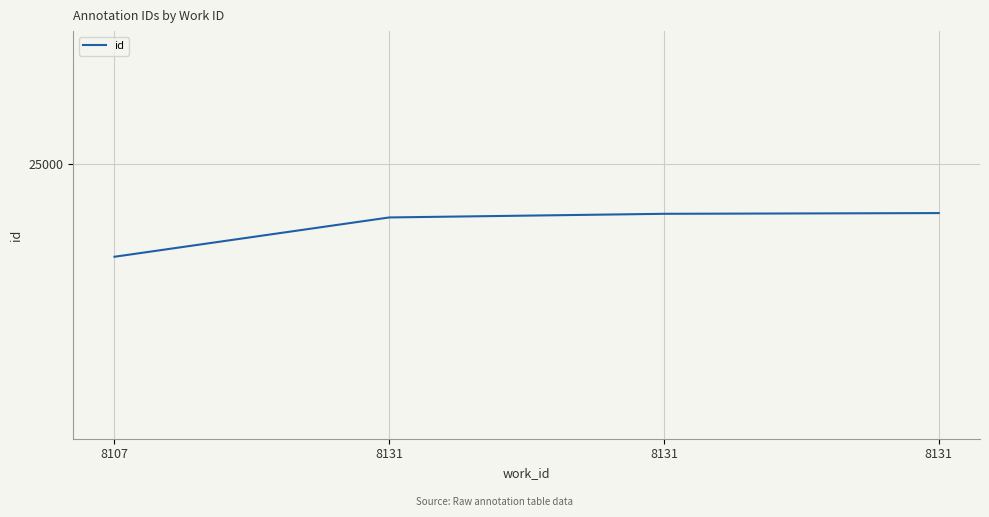

Reading left to right, list all the values displayed in this chart.

8107=24746	8131=24854	8131=24864	8131=24866